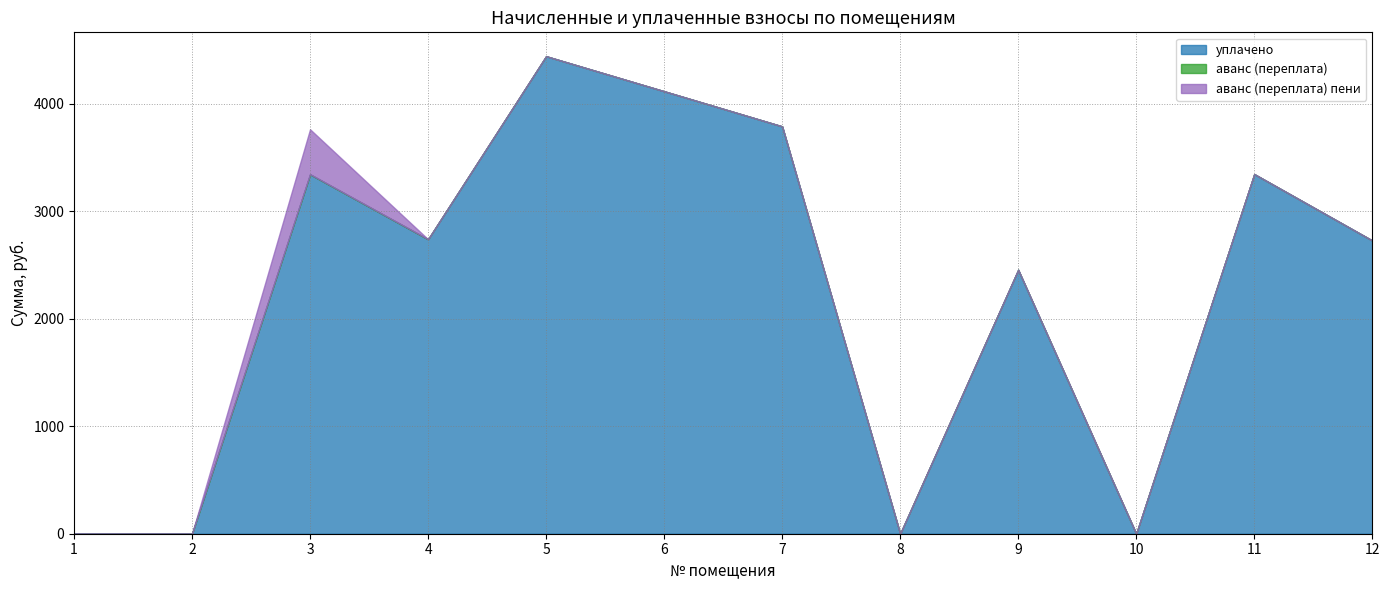

In аванс (переплата) пени, how many points are higher than both neighbors (excluding endpoints)?

1